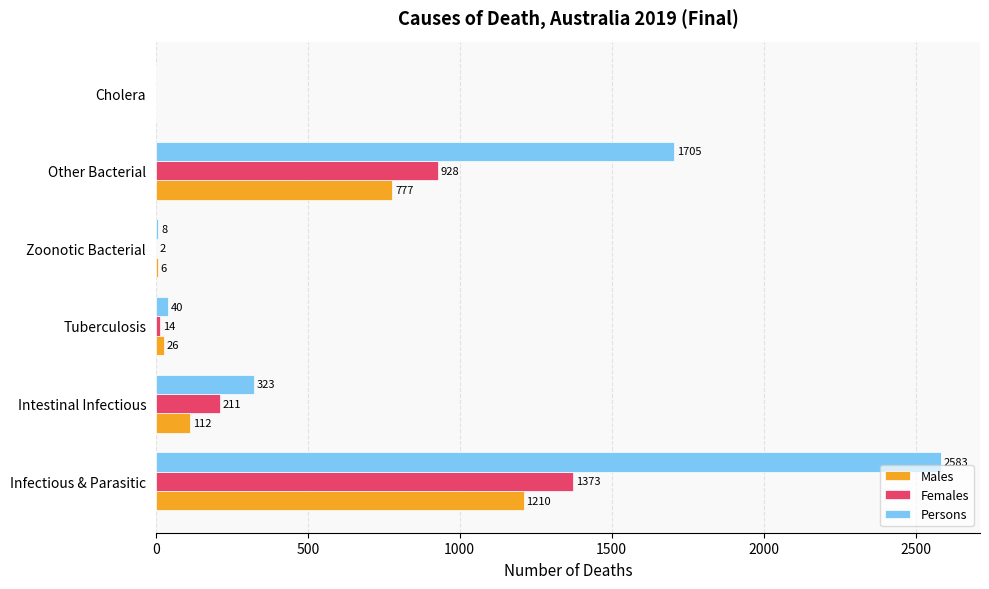

True or false: Females has a value of 211 at Intestinal Infectious.

True